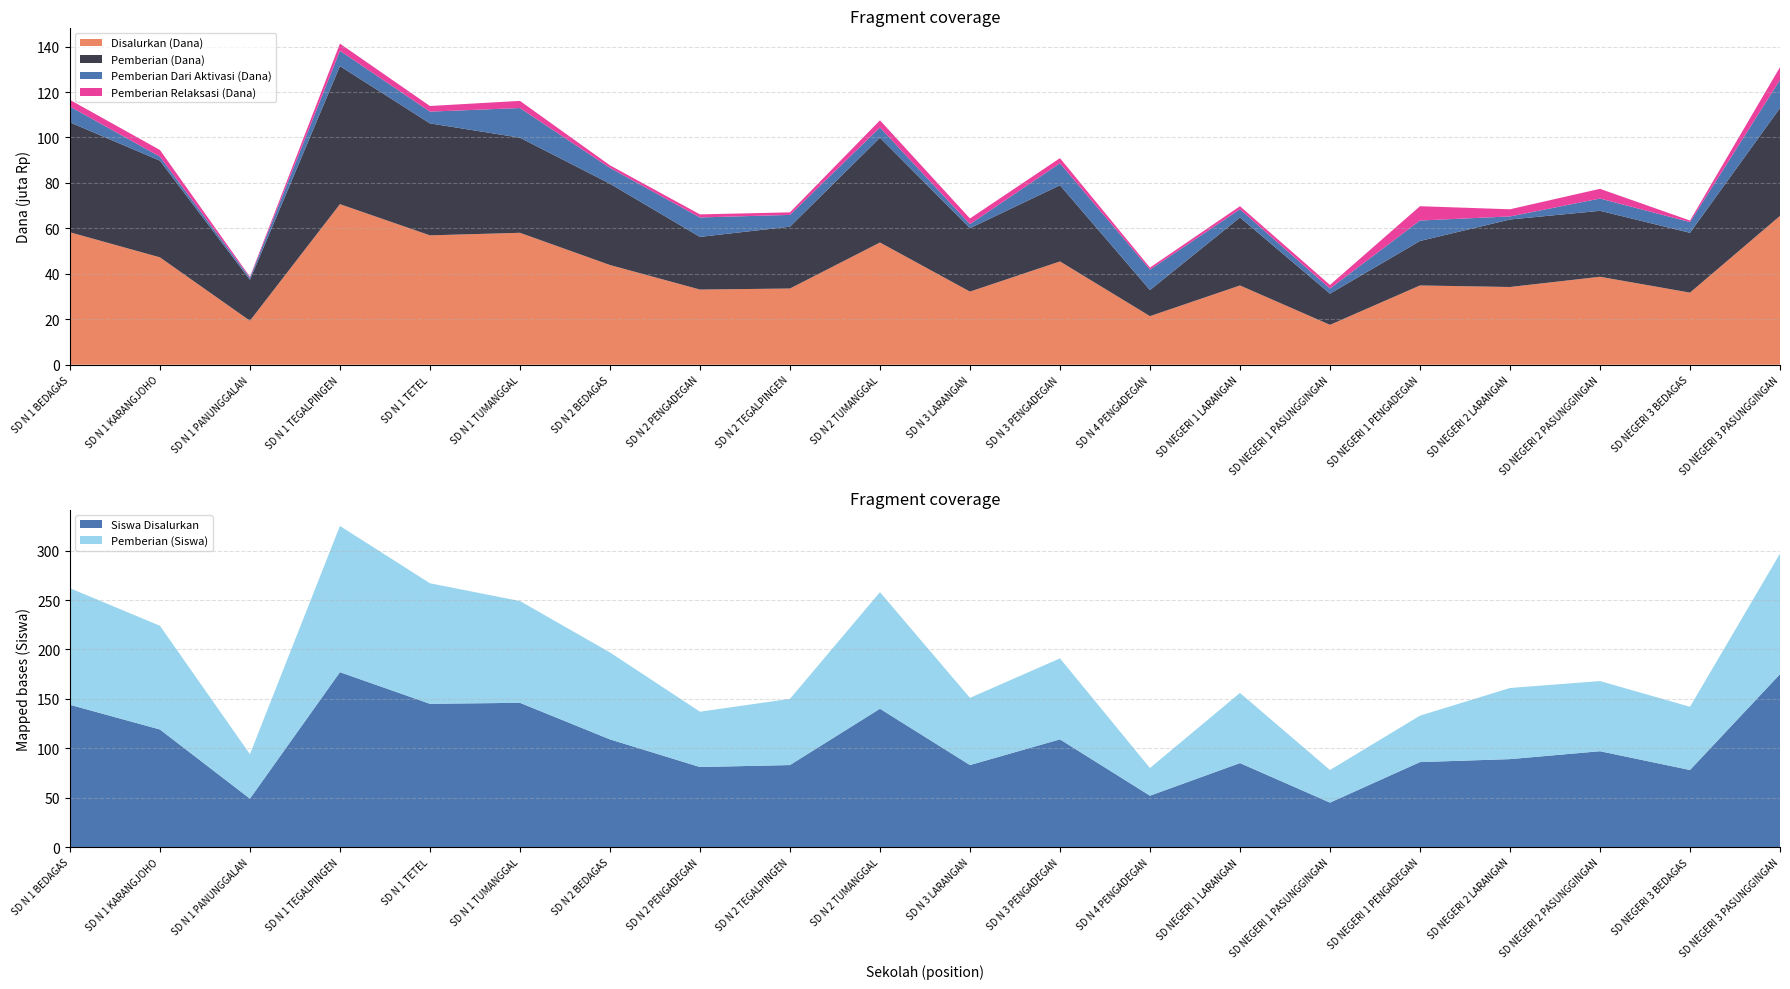

Reading left to right, transcribe all the data shown in this chart.

Disalurkan (Dana): SD N 1 BEDAGAS=58275000	SD N 1 KARANGJOHO=47250000	SD N 1 PANUNGGALAN=19350000	SD N 1 TEGALPINGEN=70650000	SD N 1 TETEL=56925000	SD N 1 TUMANGGAL=58050000	SD N 2 BEDAGAS=43875000	SD N 2 PENGADEGAN=33075000	SD N 2 TEGALPINGEN=33525000	SD N 2 TUMANGGAL=53775000	SD N 3 LARANGAN=32175000	SD N 3 PENGADEGAN=45450000	SD N 4 PENGADEGAN=21375000	SD NEGERI 1 LARANGAN=34875000	SD NEGERI 1 PASUNGGINGAN=17550000	SD NEGERI 1 PENGADEGAN=34875000	SD NEGERI 2 LARANGAN=34200000	SD NEGERI 2 PASUNGGINGAN=38700000	SD NEGERI 3 BEDAGAS=31725000	SD NEGERI 3 PASUNGGINGAN=65475000
Pemberian (Dana): SD N 1 BEDAGAS=48375000	SD N 1 KARANGJOHO=42525000	SD N 1 PANUNGGALAN=18000000	SD N 1 TEGALPINGEN=60750000	SD N 1 TETEL=49275000	SD N 1 TUMANGGAL=41850000	SD N 2 BEDAGAS=35775000	SD N 2 PENGADEGAN=23175000	SD N 2 TEGALPINGEN=27225000	SD N 2 TUMANGGAL=46125000	SD N 3 LARANGAN=27900000	SD N 3 PENGADEGAN=33525000	SD N 4 PENGADEGAN=11475000	SD NEGERI 1 LARANGAN=29925000	SD NEGERI 1 PASUNGGINGAN=13725000	SD NEGERI 1 PENGADEGAN=19575000	SD NEGERI 2 LARANGAN=29700000	SD NEGERI 2 PASUNGGINGAN=29025000	SD NEGERI 3 BEDAGAS=26325000	SD NEGERI 3 PASUNGGINGAN=47475000
Siswa Disalurkan: SD N 1 BEDAGAS=144	SD N 1 KARANGJOHO=119	SD N 1 PANUNGGALAN=49	SD N 1 TEGALPINGEN=177	SD N 1 TETEL=145	SD N 1 TUMANGGAL=146	SD N 2 BEDAGAS=109	SD N 2 PENGADEGAN=81	SD N 2 TEGALPINGEN=83	SD N 2 TUMANGGAL=140	SD N 3 LARANGAN=83	SD N 3 PENGADEGAN=109	SD N 4 PENGADEGAN=52	SD NEGERI 1 LARANGAN=85	SD NEGERI 1 PASUNGGINGAN=45	SD NEGERI 1 PENGADEGAN=86	SD NEGERI 2 LARANGAN=89	SD NEGERI 2 PASUNGGINGAN=97	SD NEGERI 3 BEDAGAS=78	SD NEGERI 3 PASUNGGINGAN=175
Pemberian Dari Aktivasi (Dana): SD N 1 BEDAGAS=6975000	SD N 1 KARANGJOHO=1800000	SD N 1 PANUNGGALAN=900000	SD N 1 TEGALPINGEN=6750000	SD N 1 TETEL=5175000	SD N 1 TUMANGGAL=13050000	SD N 2 BEDAGAS=6975000	SD N 2 PENGADEGAN=8550000	SD N 2 TEGALPINGEN=5175000	SD N 2 TUMANGGAL=4500000	SD N 3 LARANGAN=1800000	SD N 3 PENGADEGAN=9675000	SD N 4 PENGADEGAN=9000000	SD NEGERI 1 LARANGAN=3600000	SD NEGERI 1 PASUNGGINGAN=2250000	SD NEGERI 1 PENGADEGAN=9000000	SD NEGERI 2 LARANGAN=1350000	SD NEGERI 2 PASUNGGINGAN=5400000	SD NEGERI 3 BEDAGAS=4725000	SD NEGERI 3 PASUNGGINGAN=12375000
Pemberian (Siswa): SD N 1 BEDAGAS=118	SD N 1 KARANGJOHO=105	SD N 1 PANUNGGALAN=45	SD N 1 TEGALPINGEN=148	SD N 1 TETEL=122	SD N 1 TUMANGGAL=103	SD N 2 BEDAGAS=88	SD N 2 PENGADEGAN=56	SD N 2 TEGALPINGEN=67	SD N 2 TUMANGGAL=118	SD N 3 LARANGAN=68	SD N 3 PENGADEGAN=82	SD N 4 PENGADEGAN=28	SD NEGERI 1 LARANGAN=71	SD NEGERI 1 PASUNGGINGAN=33	SD NEGERI 1 PENGADEGAN=47	SD NEGERI 2 LARANGAN=72	SD NEGERI 2 PASUNGGINGAN=71	SD NEGERI 3 BEDAGAS=64	SD NEGERI 3 PASUNGGINGAN=122
Pemberian Relaksasi (Dana): SD N 1 BEDAGAS=2925000	SD N 1 KARANGJOHO=2925000	SD N 1 PANUNGGALAN=450000	SD N 1 TEGALPINGEN=3150000	SD N 1 TETEL=2475000	SD N 1 TUMANGGAL=3150000	SD N 2 BEDAGAS=1125000	SD N 2 PENGADEGAN=1350000	SD N 2 TEGALPINGEN=1125000	SD N 2 TUMANGGAL=3150000	SD N 3 LARANGAN=2475000	SD N 3 PENGADEGAN=2250000	SD N 4 PENGADEGAN=900000	SD NEGERI 1 LARANGAN=1350000	SD NEGERI 1 PASUNGGINGAN=1575000	SD NEGERI 1 PENGADEGAN=6300000	SD NEGERI 2 LARANGAN=3150000	SD NEGERI 2 PASUNGGINGAN=4275000	SD NEGERI 3 BEDAGAS=675000	SD NEGERI 3 PASUNGGINGAN=5625000